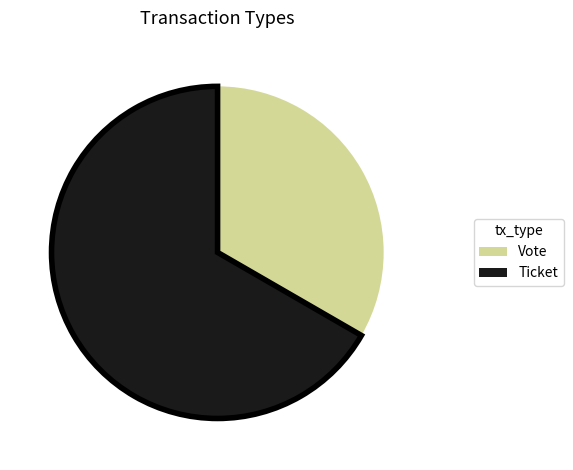

Count the number of slices in the pie.

2